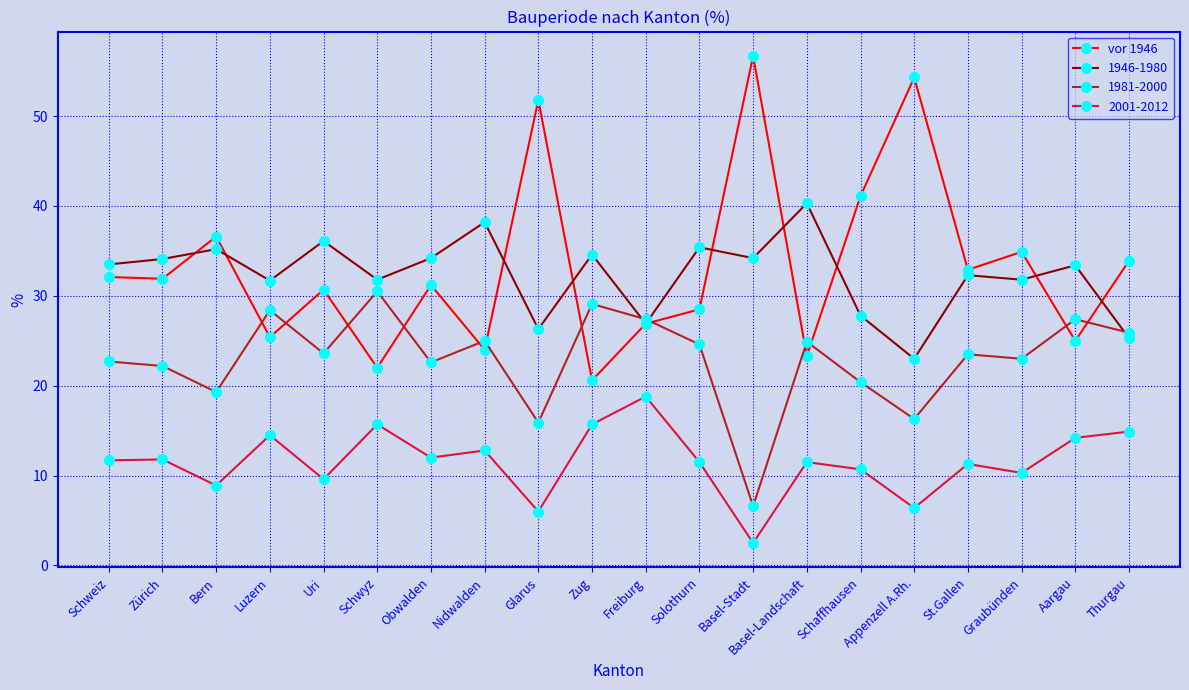

The value of vor 1946 at Nidwalden is 7.2. True or false?

False